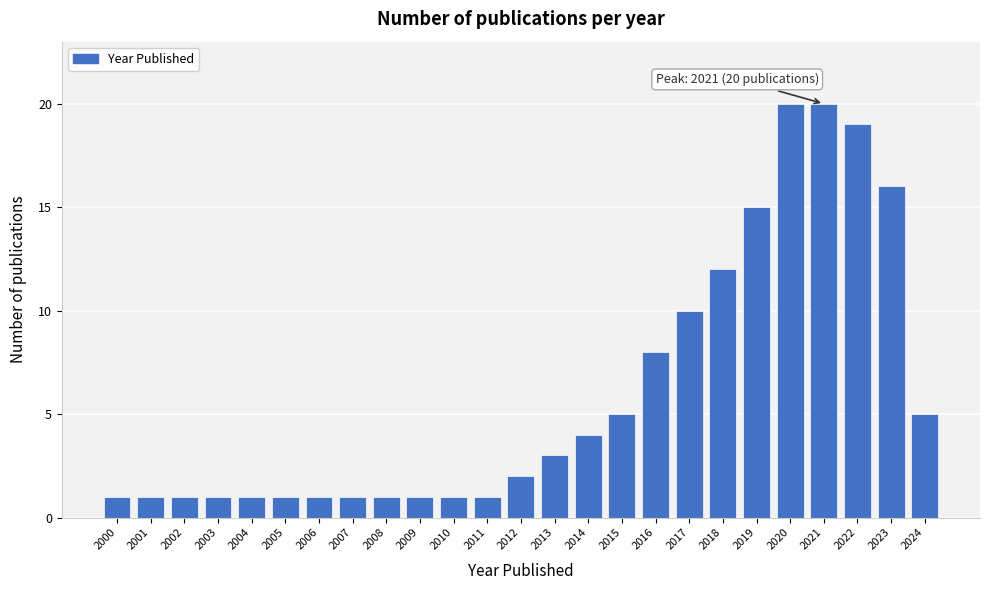

Reading left to right, list all the values displayed in this chart.

1	1	1	1	1	1	1	1	1	1	1	1	2	3	4	5	8	10	12	15	20	20	19	16	5